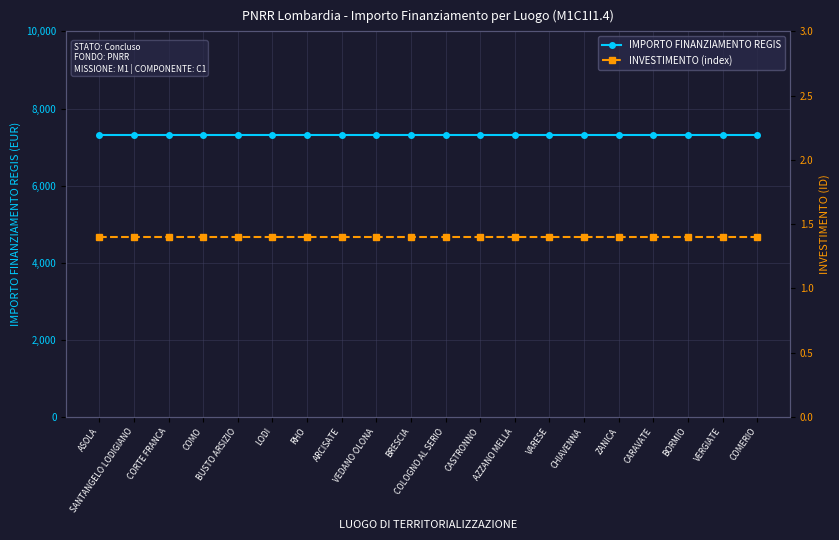

True or false: IMPORTO FINANZIAMENTO REGIS has a value of 3492.3 at CORTE FRANCA.

False